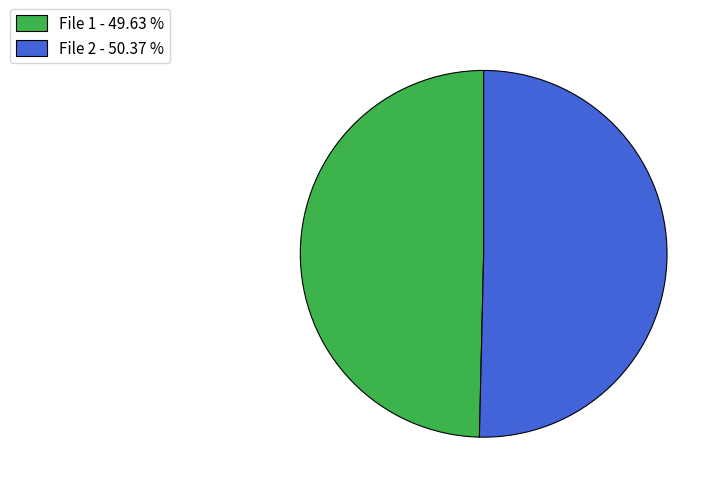

Which category has the smallest portion of the pie?

File 1 - 49.63 %